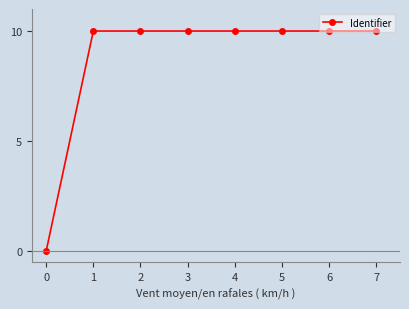

What is the value of the 8th point from the left?

10.0